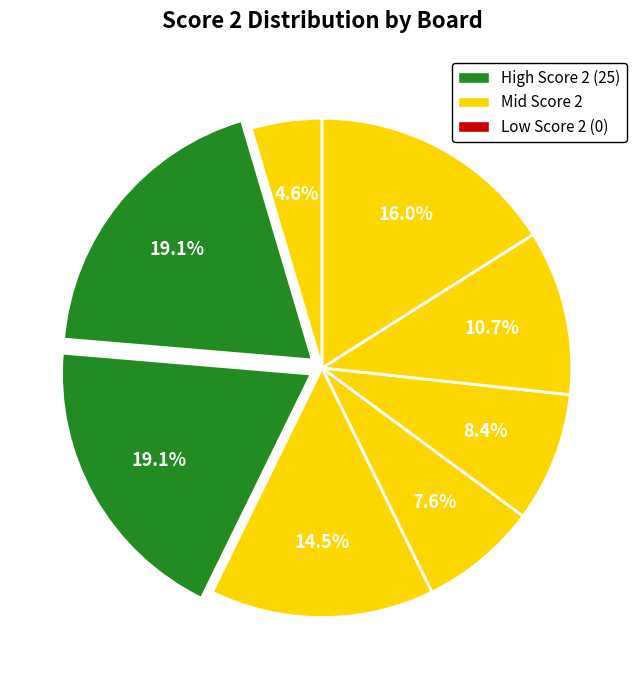

How many slices are in this pie chart?

8